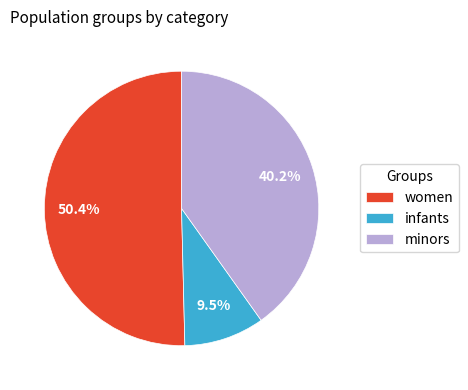

Which has a higher value, women or minors?

women